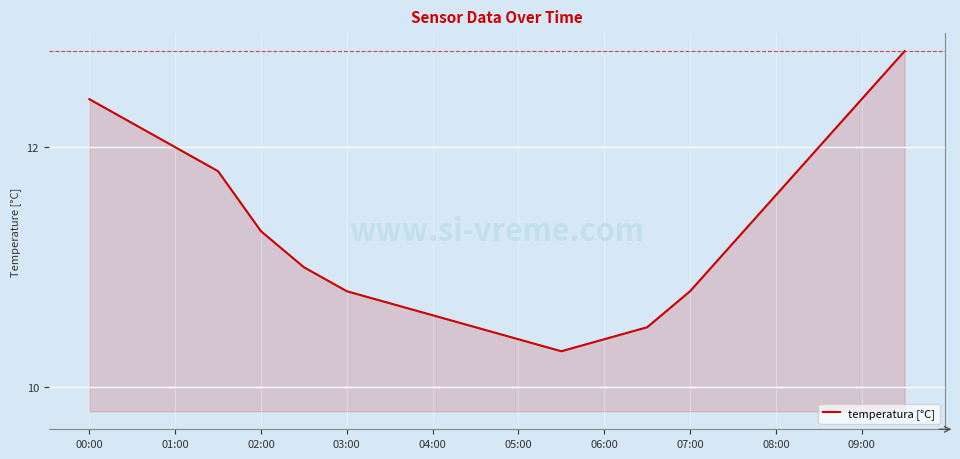

What is the difference between the maximum and minimum values?

2.5